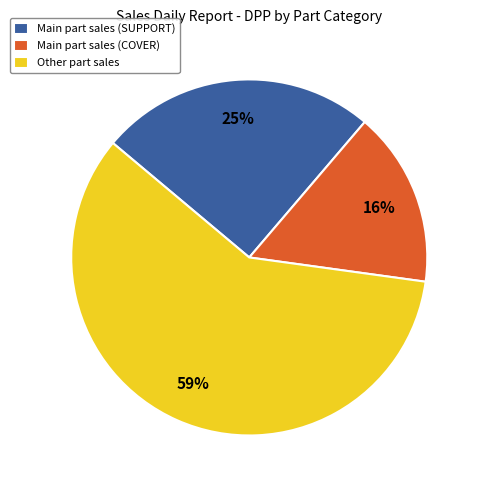

To the nearest percent, what portion does Main part sales (COVER) represent?

16%